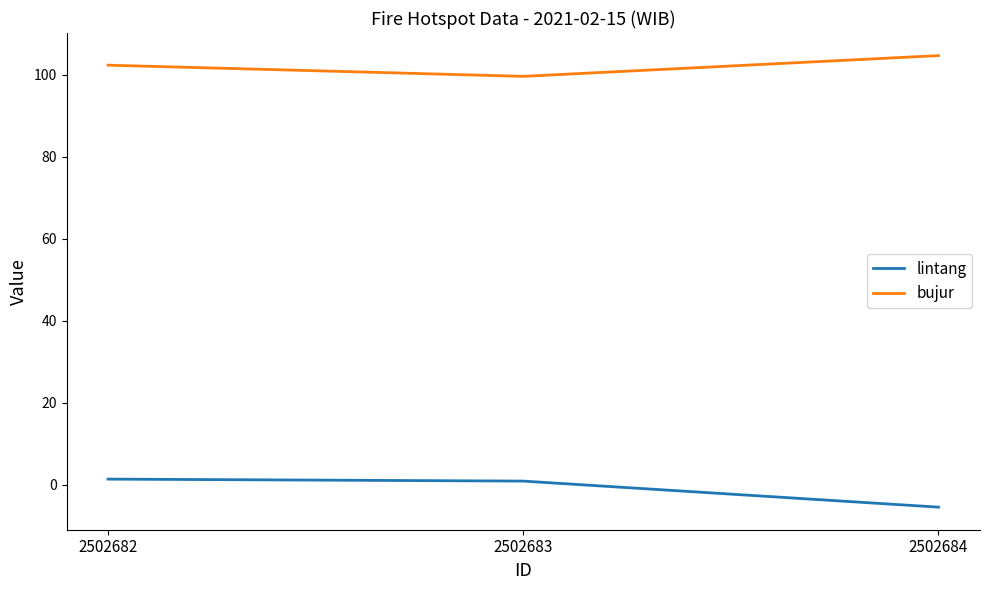

At which label does lintang first exceed 0?

2502682